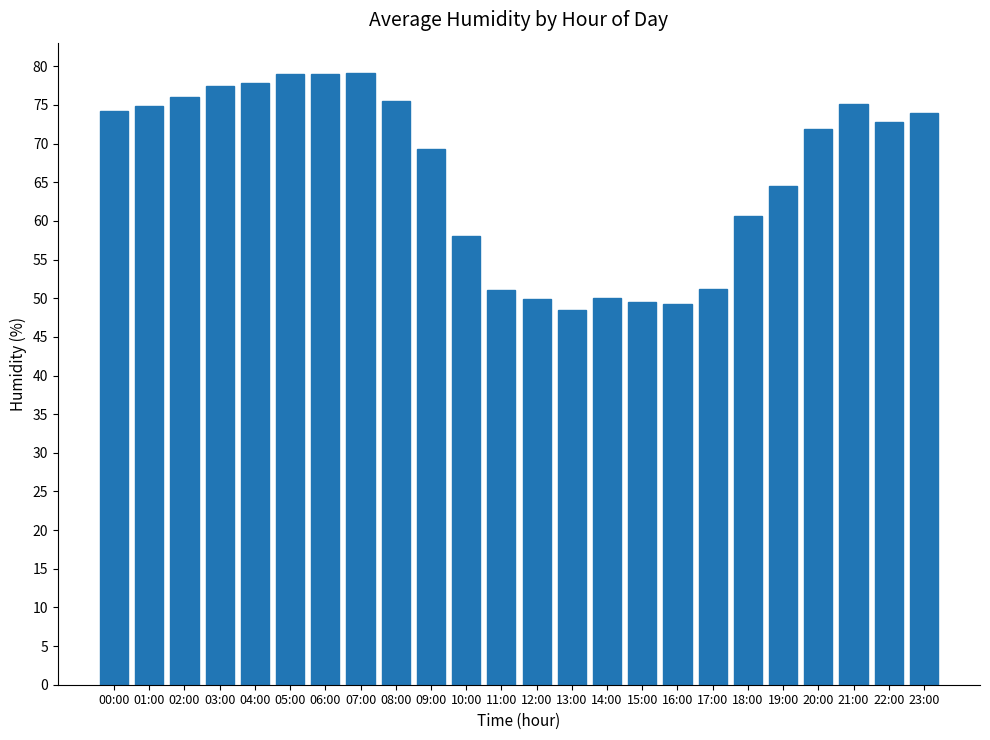

True or false: the data shows 77.8 at 04:00.

True